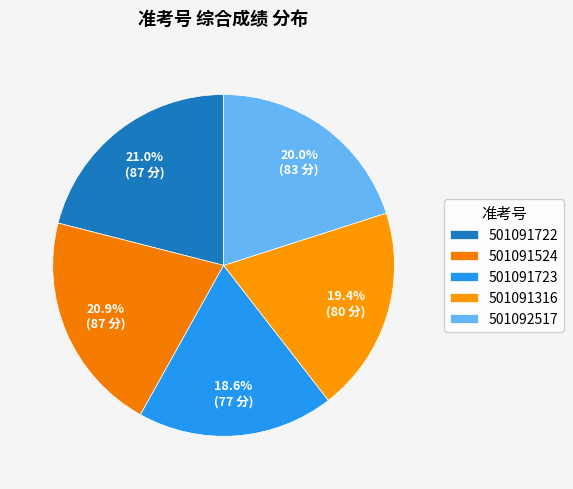

To the nearest percent, what percentage of the pie is 501091524?

21%